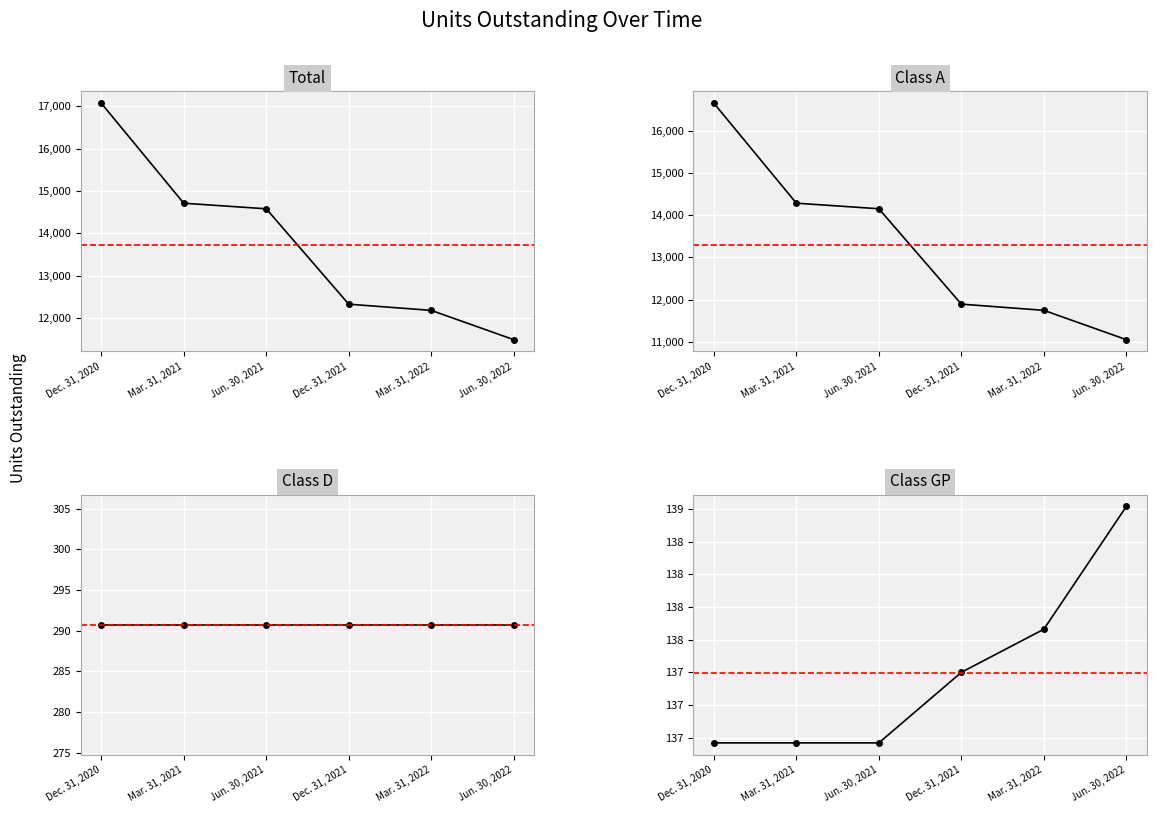

How many lines are shown in the chart?

4